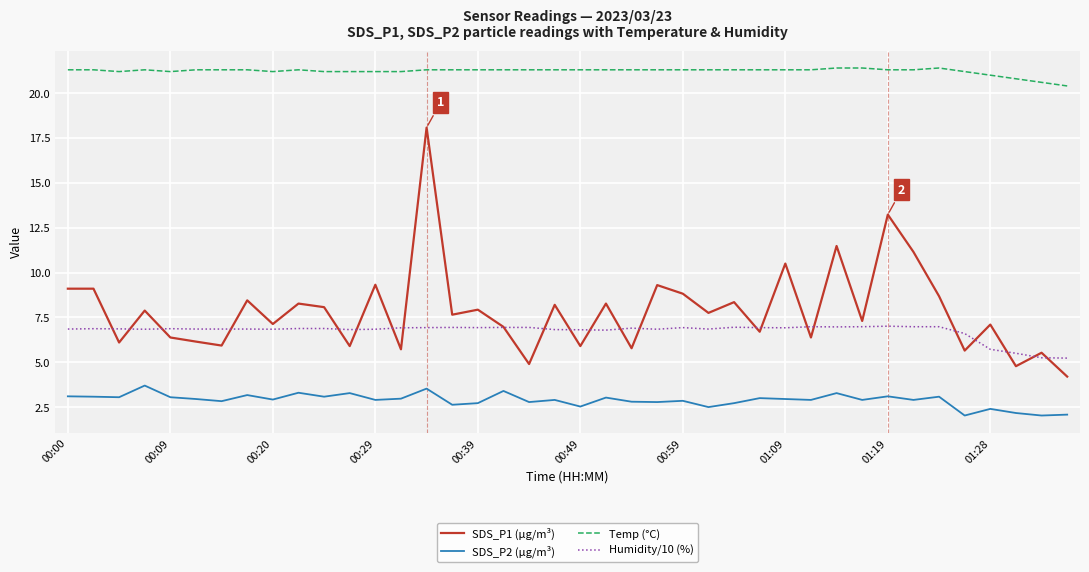

How many lines are shown in the chart?

4